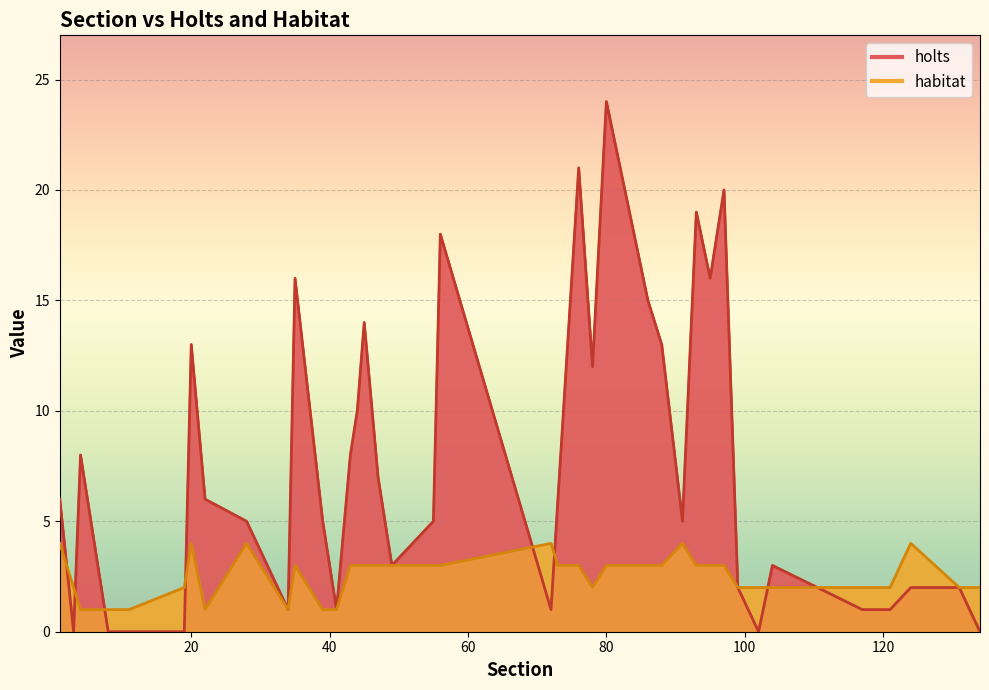

How many intersections are there between habitat_line and holts_line?

8